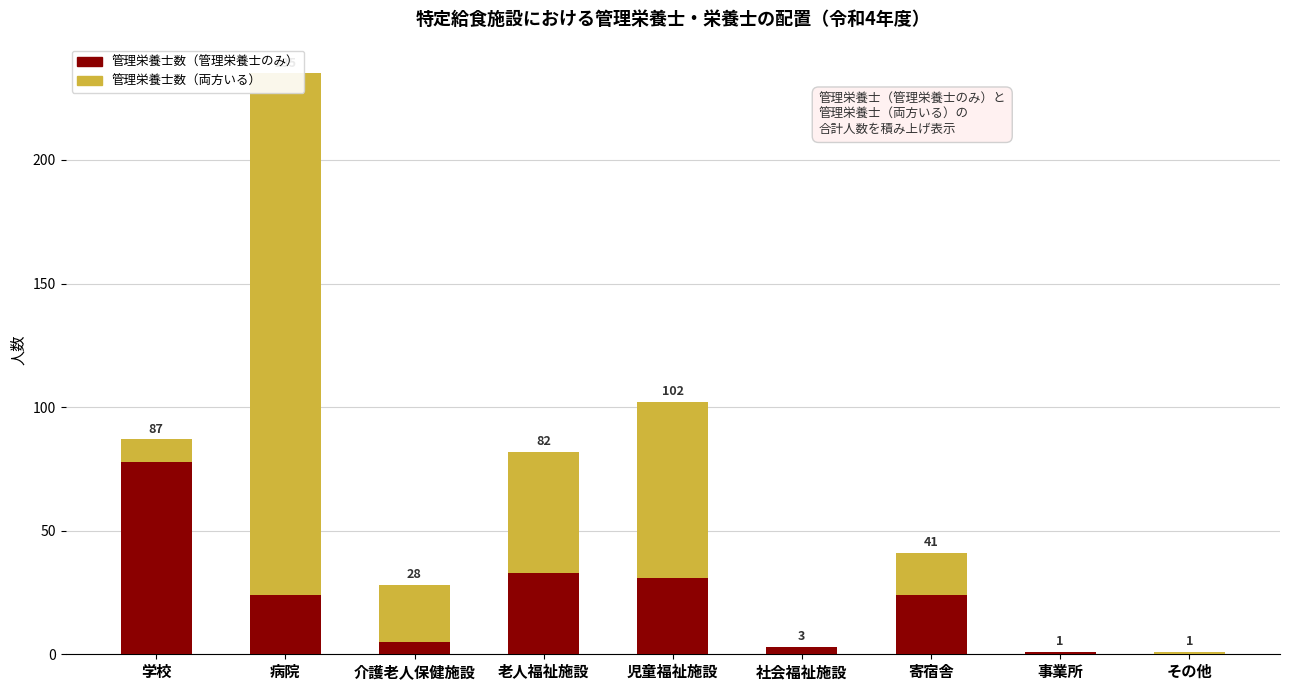

Which category has the lowest value across all series?

その他